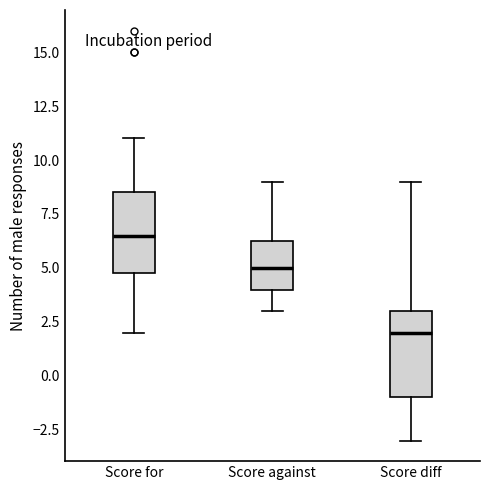

Reading left to right, transcribe this box plot: for each box, give where its median line is, the range the box spans, and where its two whiskers end, as read against the y-axis. The values are not printed on the chart, so give them approximately, as read against the axis.

Score for: median 6.5, box 5.0 to 8.5, whiskers 2.0 to 11.0
Score against: median 5.0, box 4.0 to 6.5, whiskers 3.0 to 9.0
Score diff: median 2.0, box -1.0 to 3.0, whiskers -3.0 to 9.0